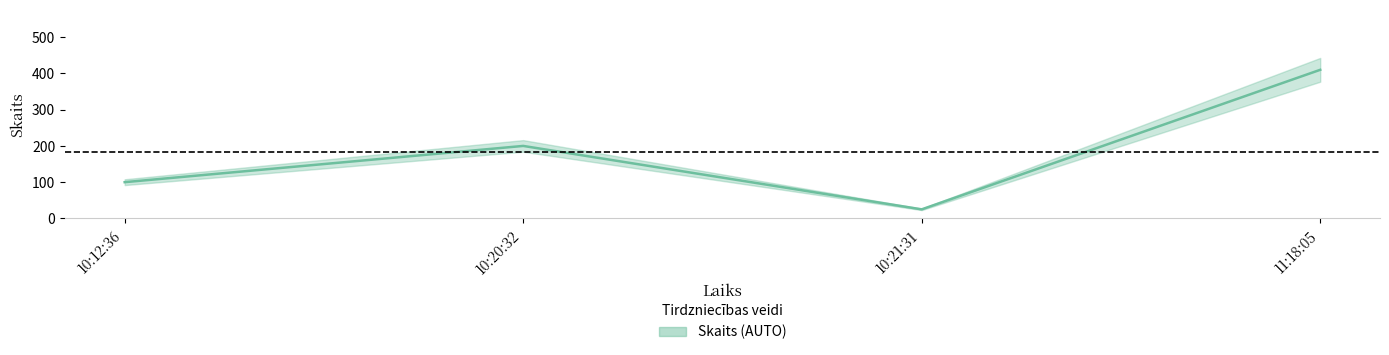

What is the difference between the maximum and minimum values?

385